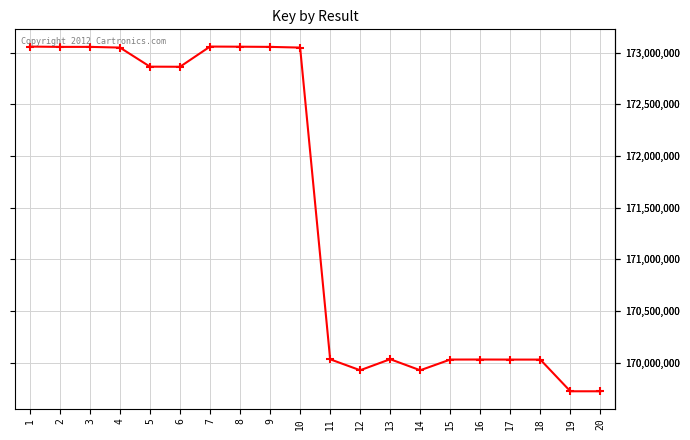

Approximately how many times larger is the value at 3 compared to 5?

1.0